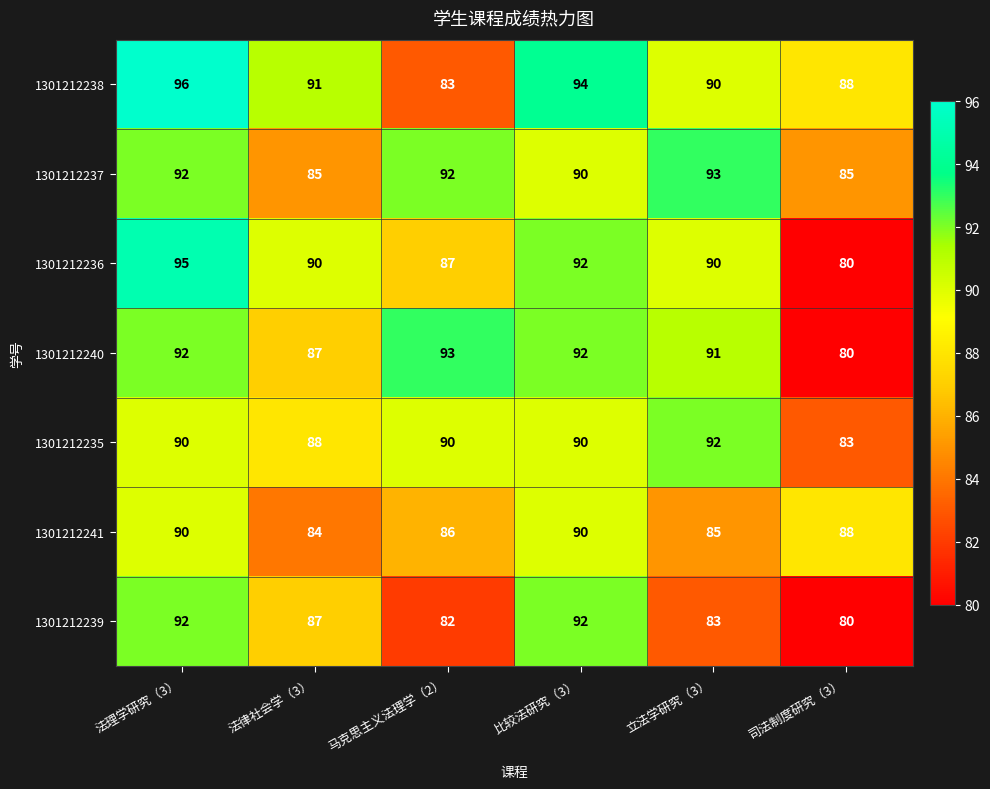

What is the sum of all 1301212241 values?

523